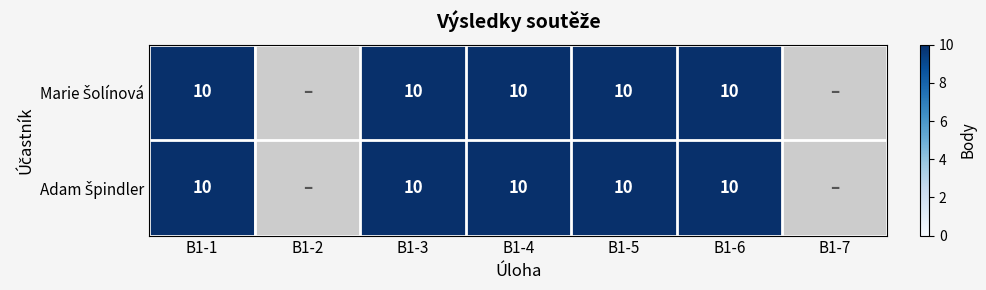

What is the total value across all series at B1-4?

20